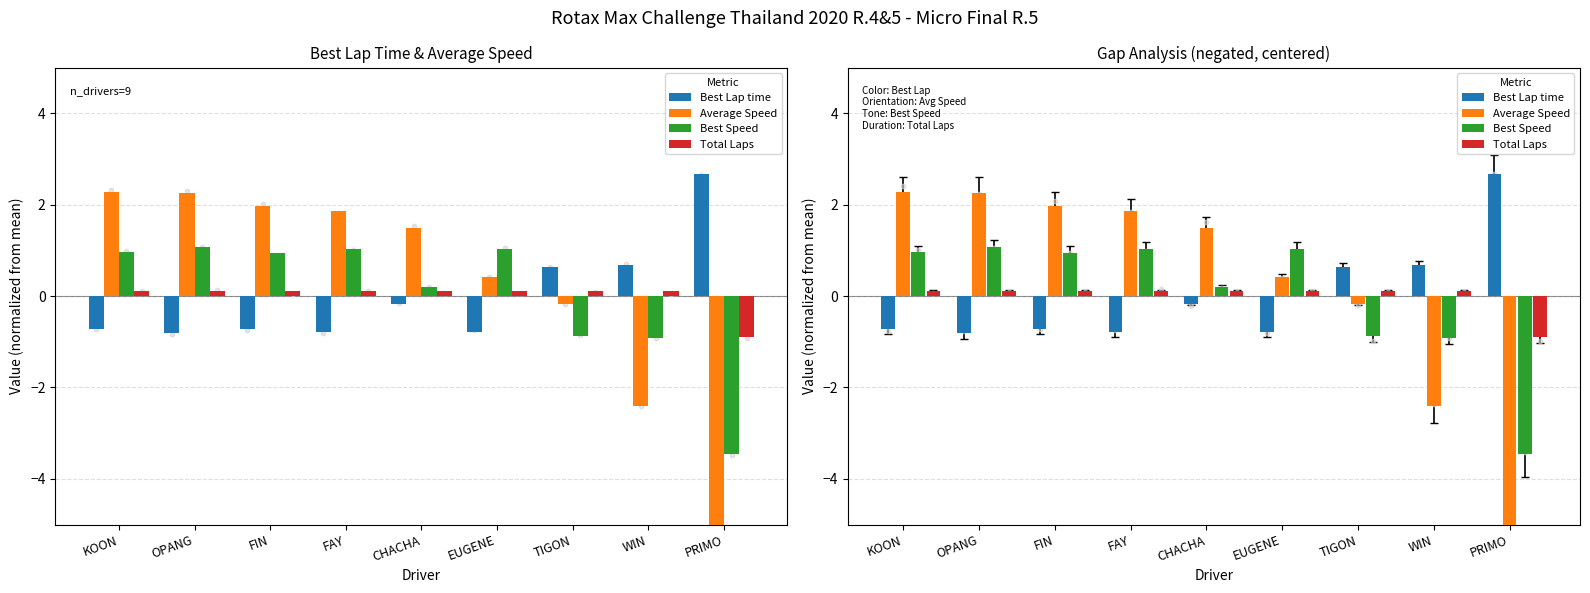

At how many categories does at least one series exceed -6?

9